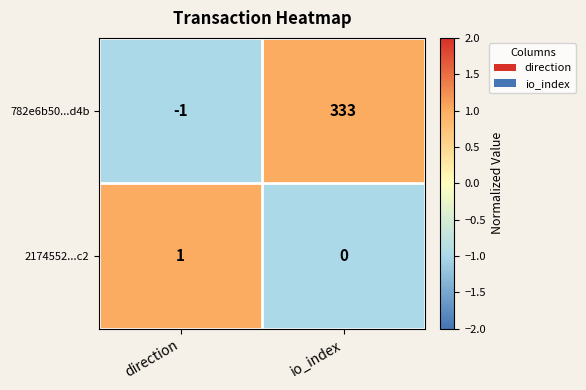

Reading left to right, extract all data points from this chart.

782e6b50...d4b: direction=-1	io_index=333
2174552...c2: direction=1	io_index=0